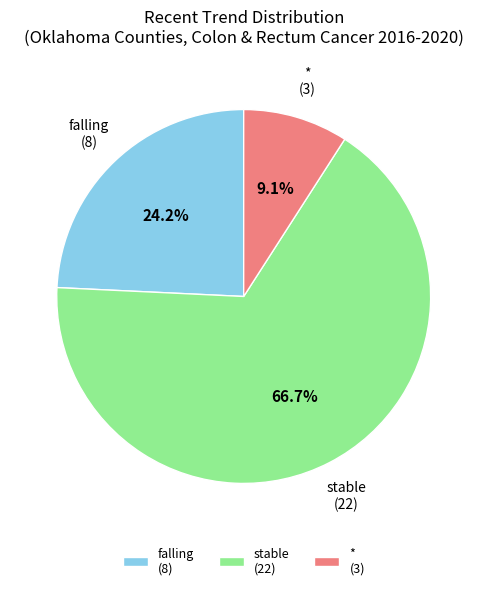

Combined, do stable and * account for over 50%?

Yes